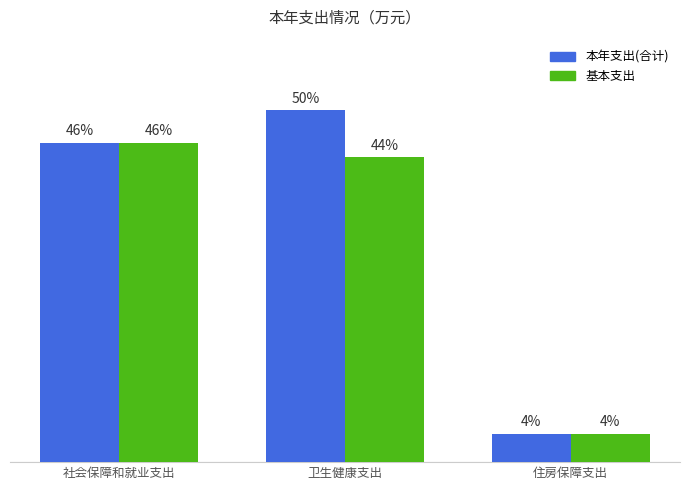

What are all the series names shown in the legend?

本年支出(合计), 基本支出